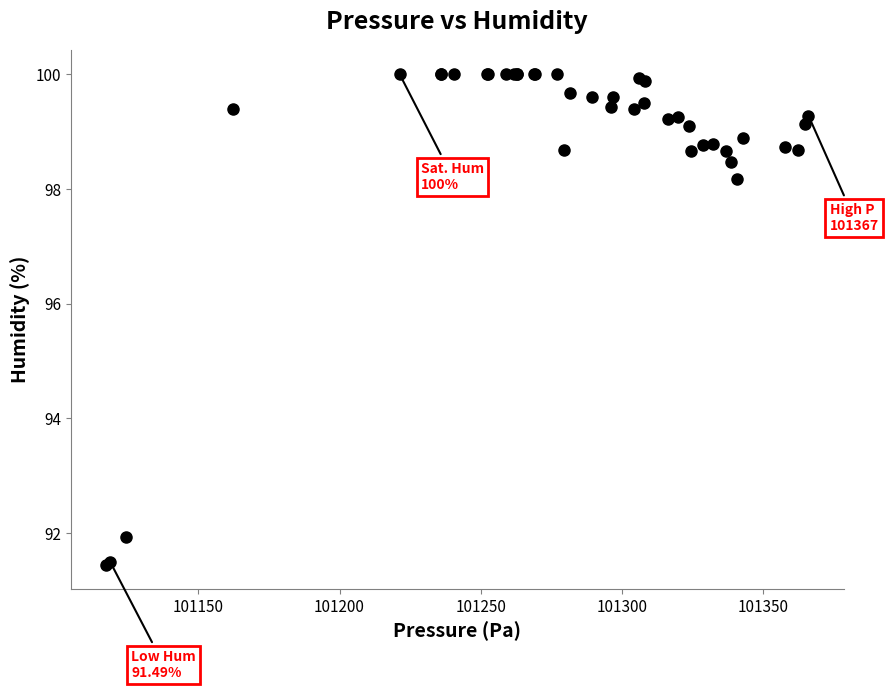

What Y value in the scatter plot is closest to 95?

91.9